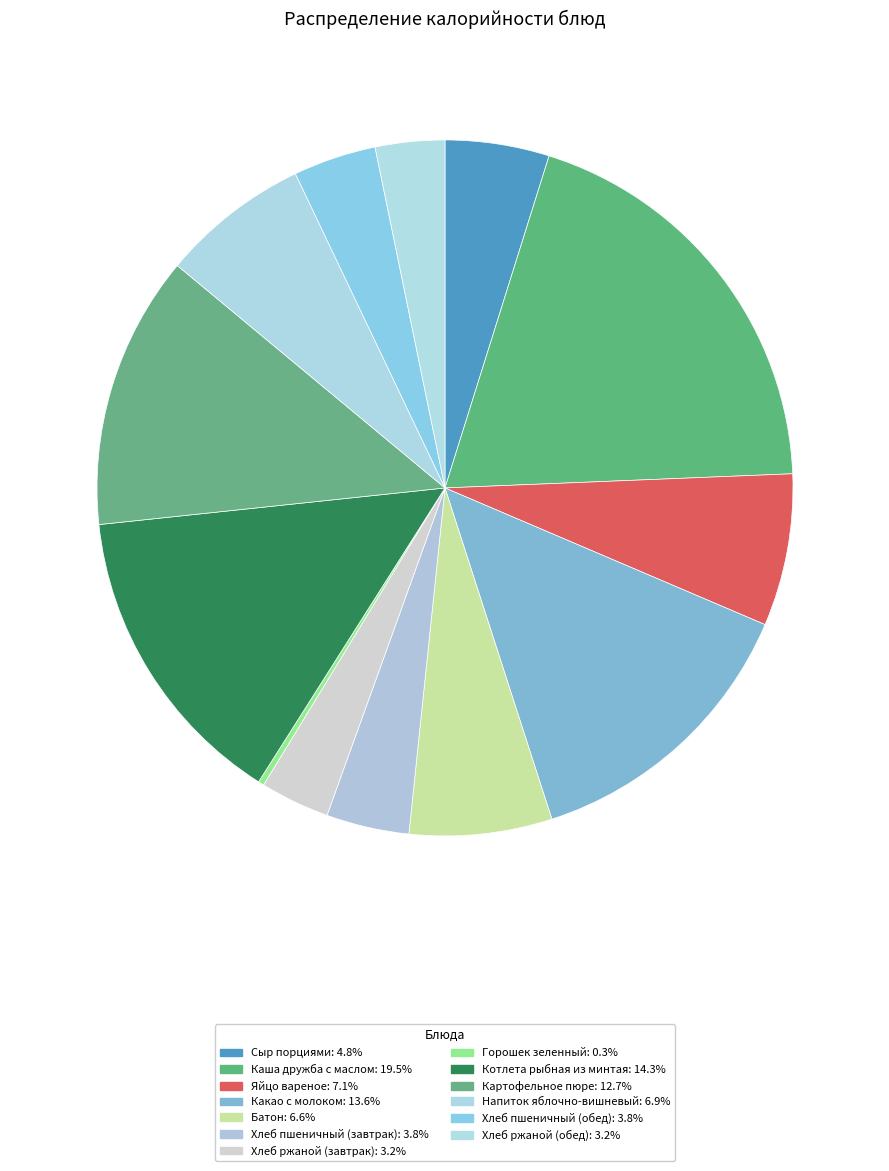

Is there any slice that represents more than half of the pie?

No